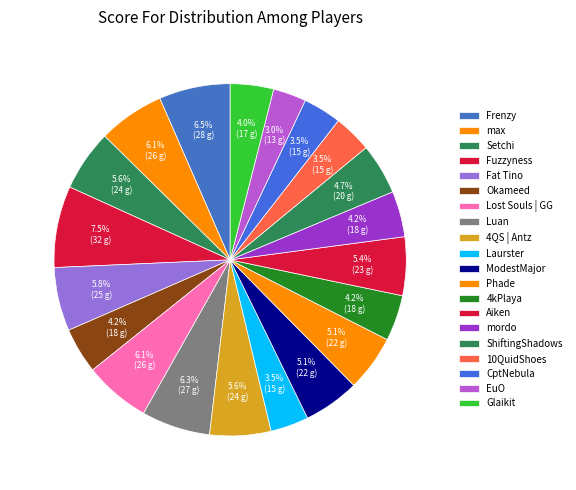

To the nearest percent, what percentage of the pie is Setchi?

6%